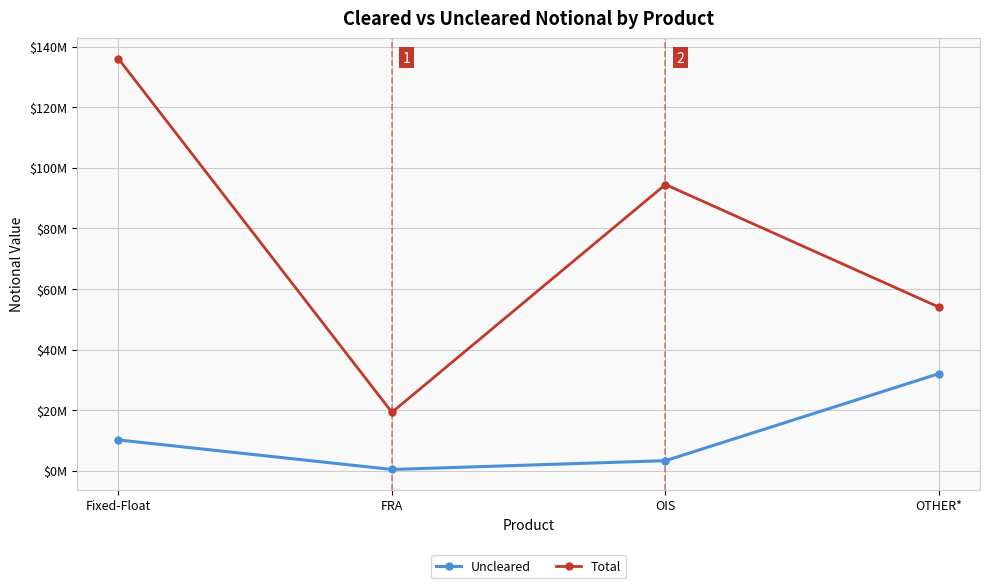

Does the chart have visible grid lines?

Yes